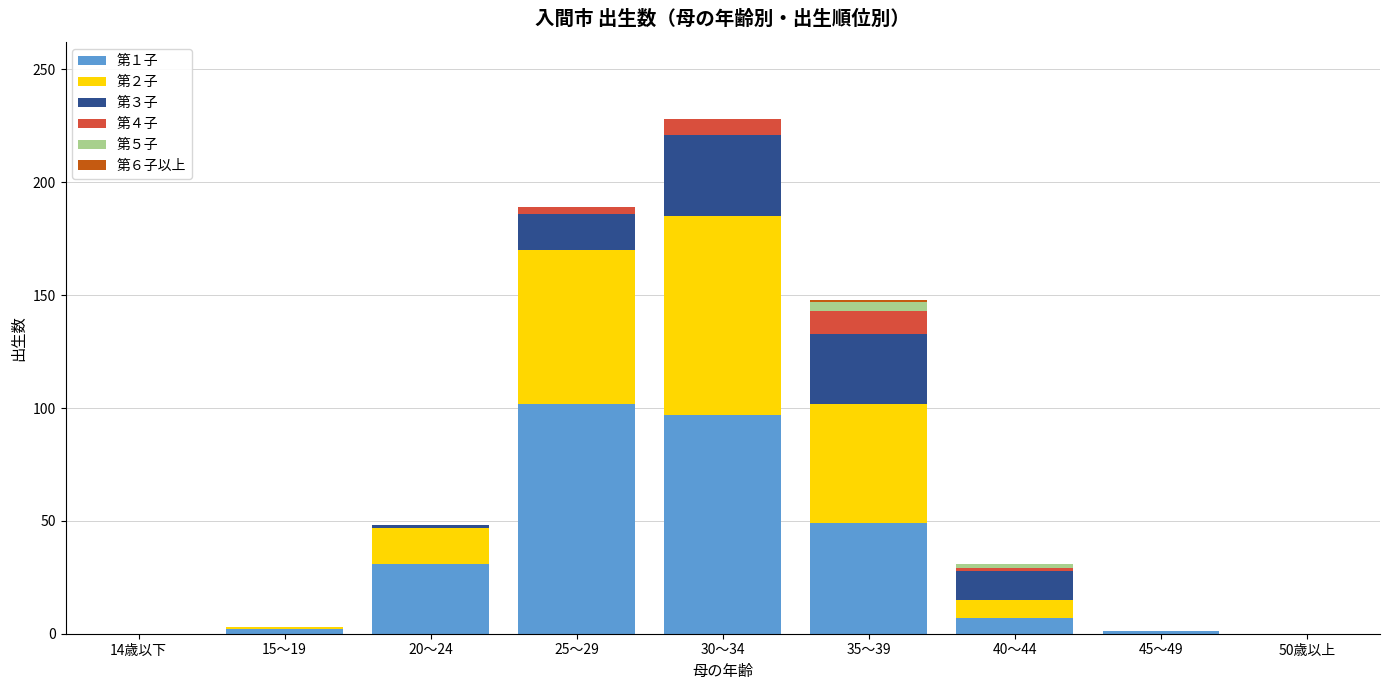

At which category is the sum across all series the highest?

30～34